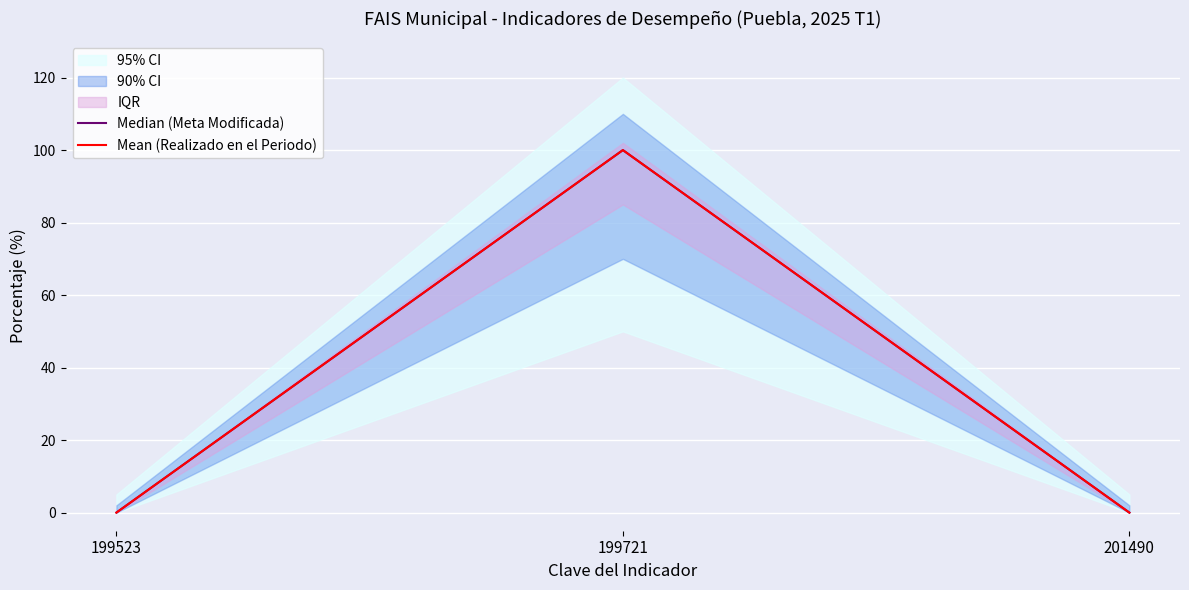

Rank the series at 199523 from highest to lowest value.

Median (Meta Modificada), Mean (Realizado en el Periodo)